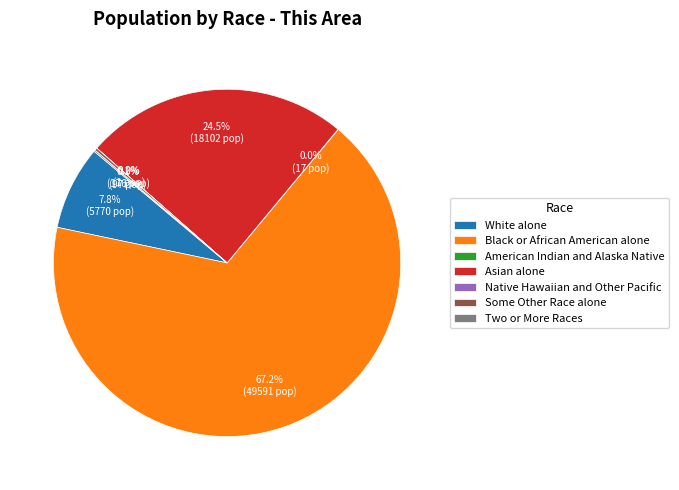

Which has a higher value, White alone or Black or African American alone?

Black or African American alone